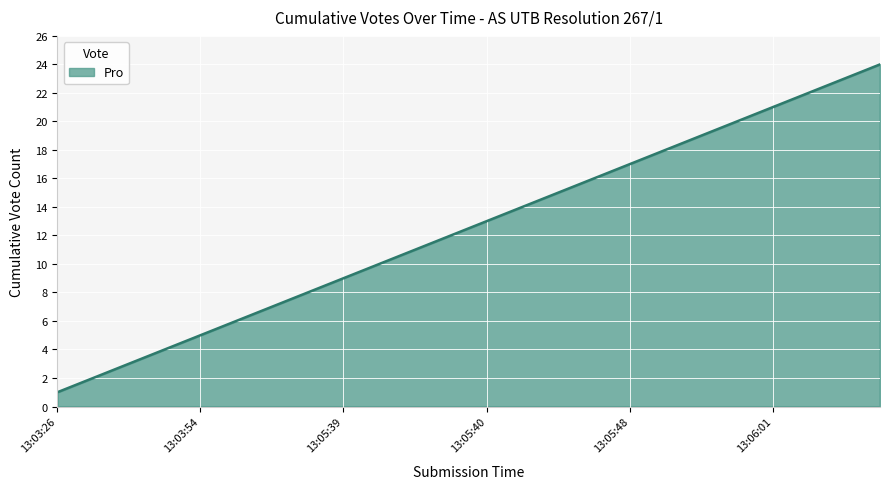

What is the maximum value shown in the chart?

24